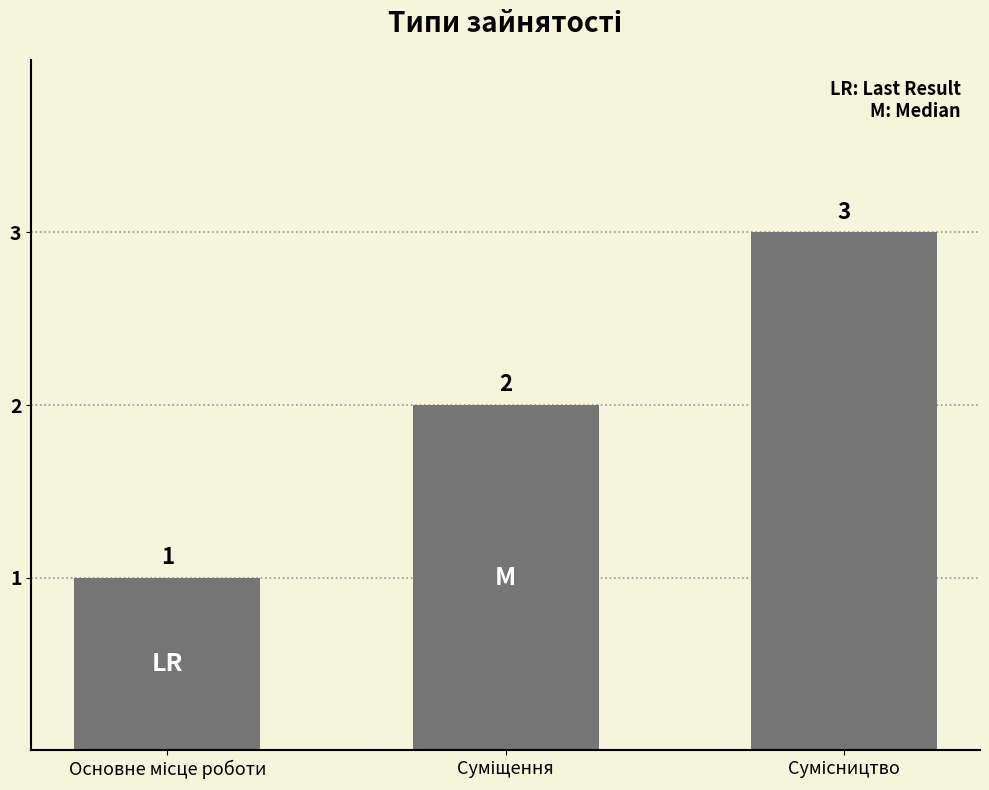

How many values are between 1 and 3?

3